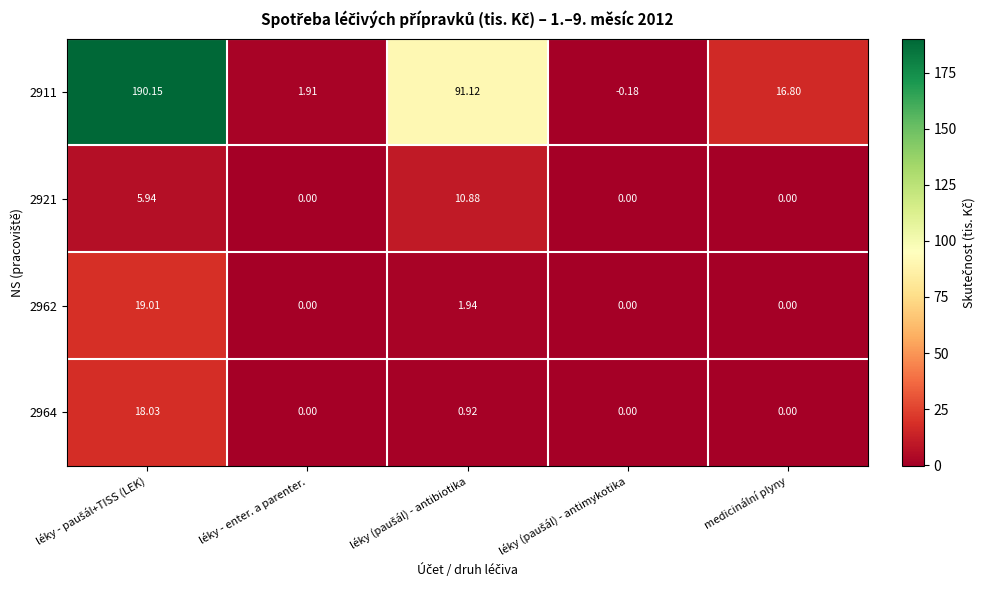

At which category is the sum across all series the highest?

léky - paušál+TISS (LEK)